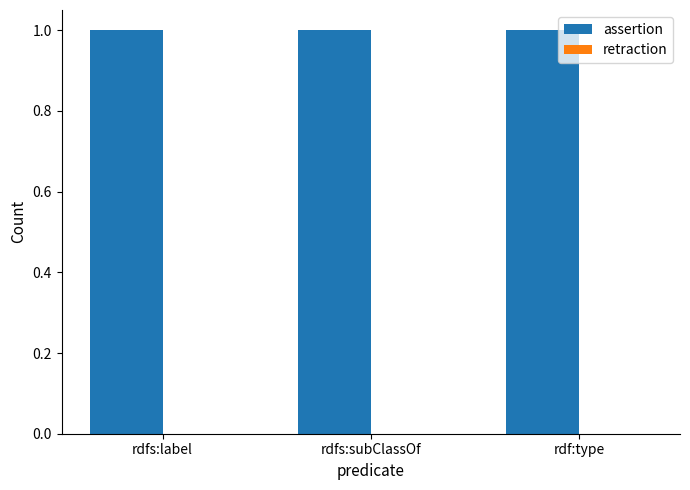

List the series in order of their overall mean, lowest first.

retraction, assertion